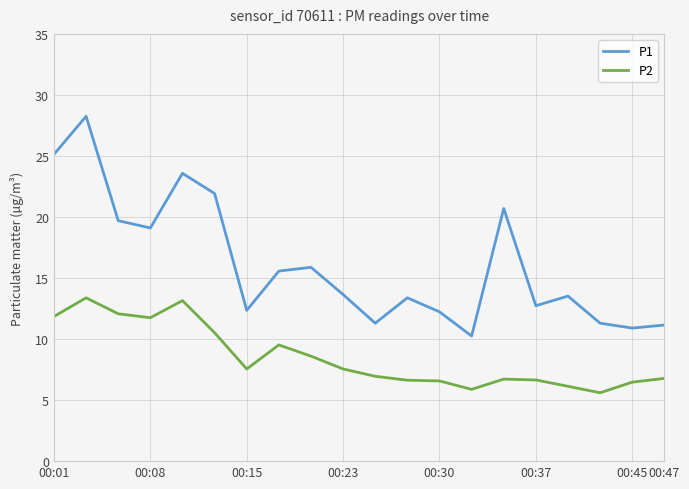

What is the difference between the maximum and minimum values in the P1 series?

18.0